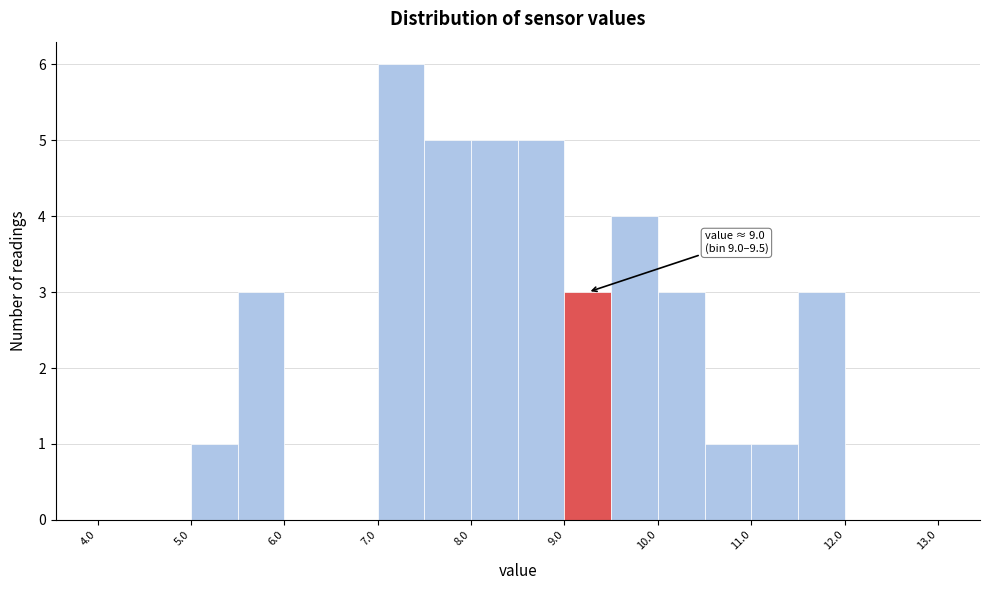

Which range on the x-axis has the tallest bar?

7.0 to 7.5